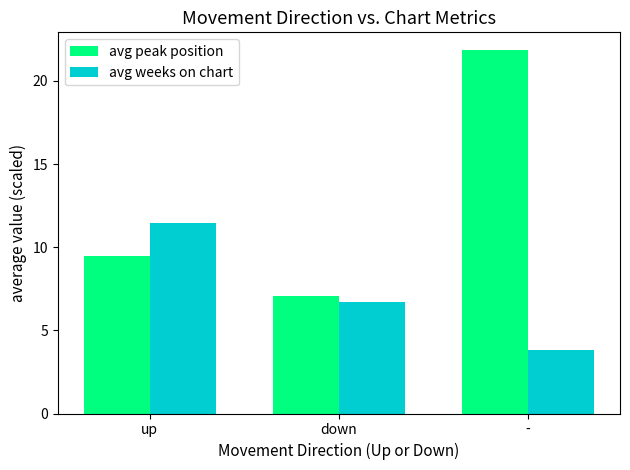

Is the value of avg peak position at - greater than the value of avg weeks on chart at up?

Yes